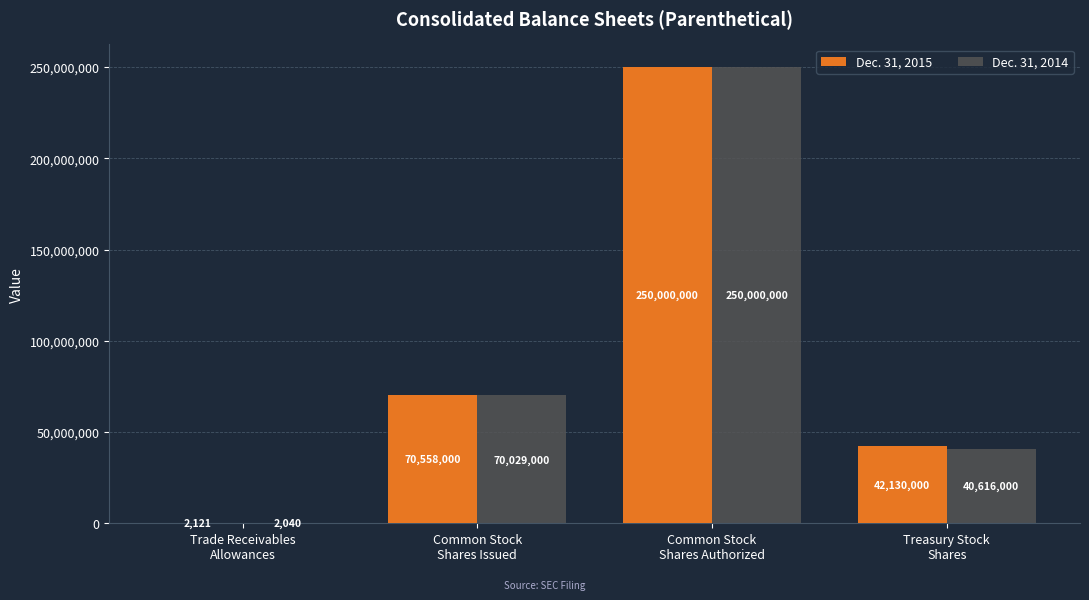

At which category is the sum across all series the highest?

Common Stock
Shares Authorized